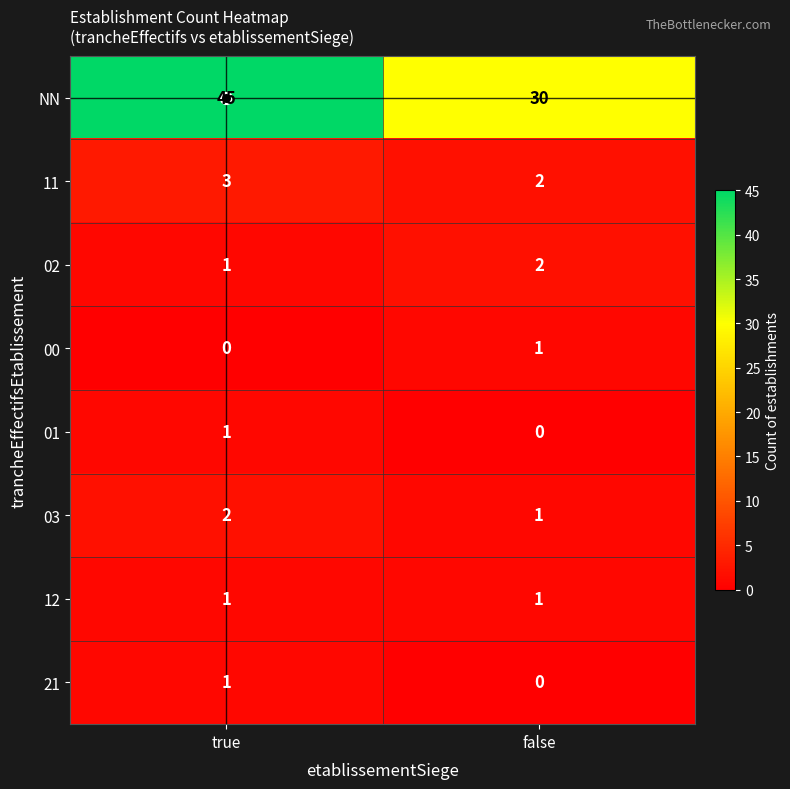

What is the difference between the highest and lowest values at true?

45